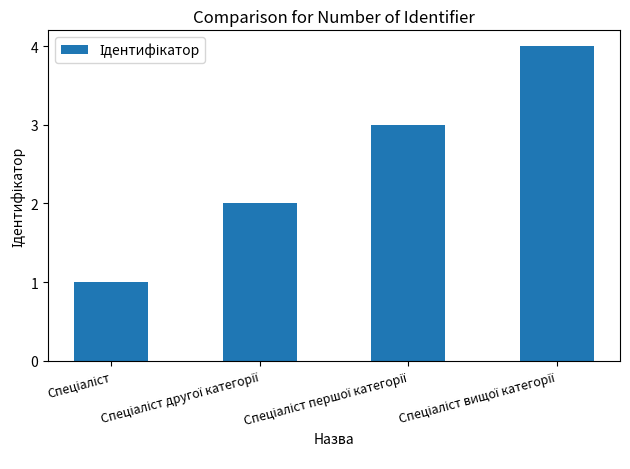

Reading right to left, extract all data points from this chart.

4	3	2	1